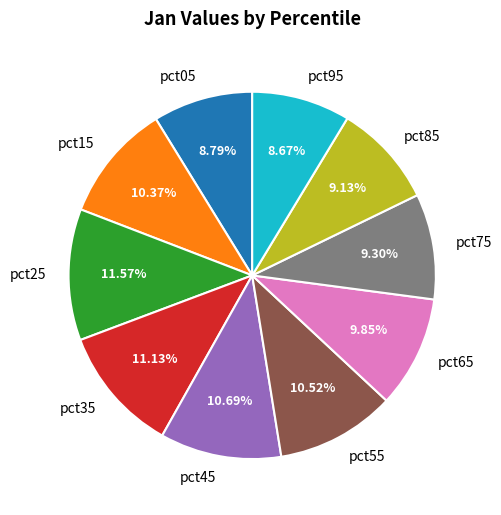

What portion of the pie excludes pct65?

90.2%